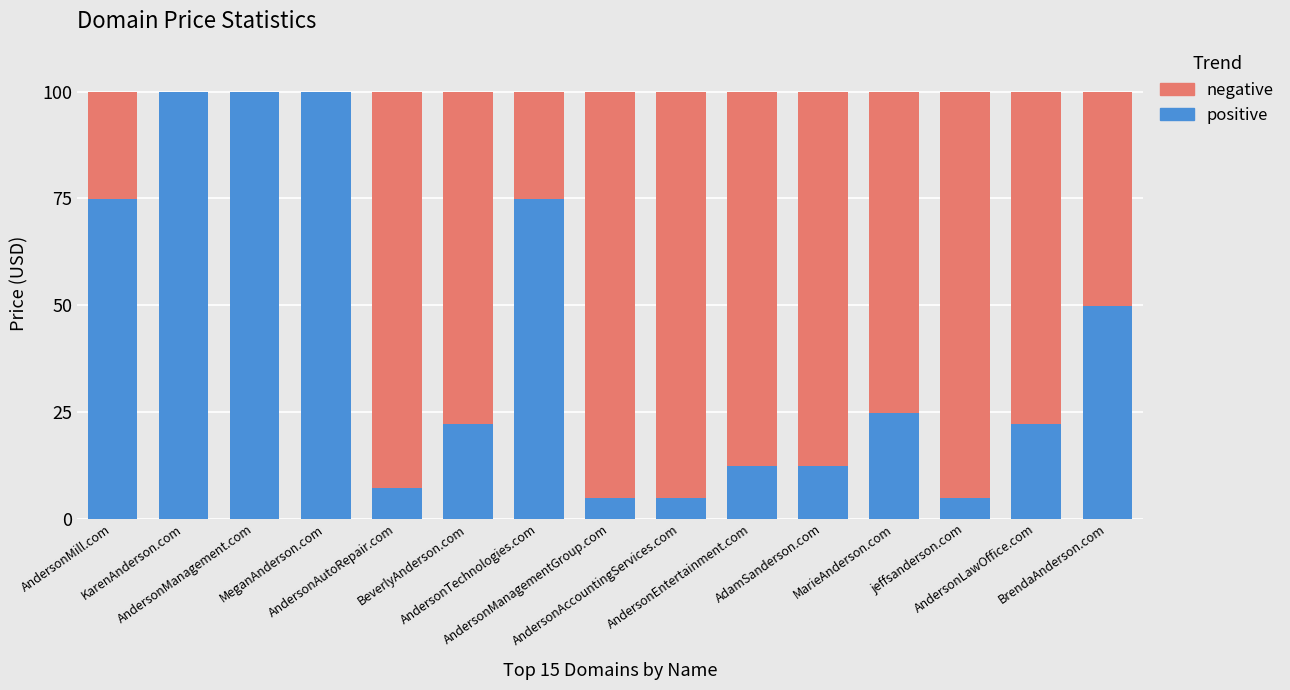

What is the sum of all positive values?

615.0